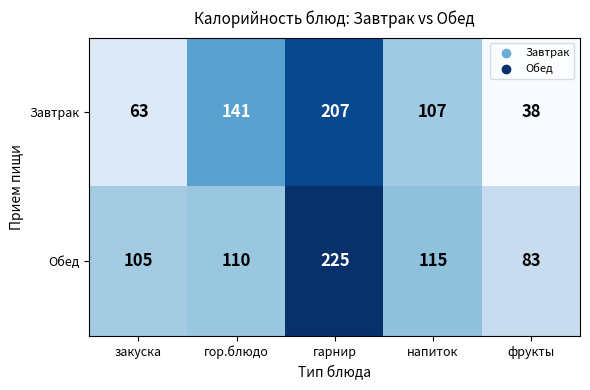

Count the number of data series in this chart.

2